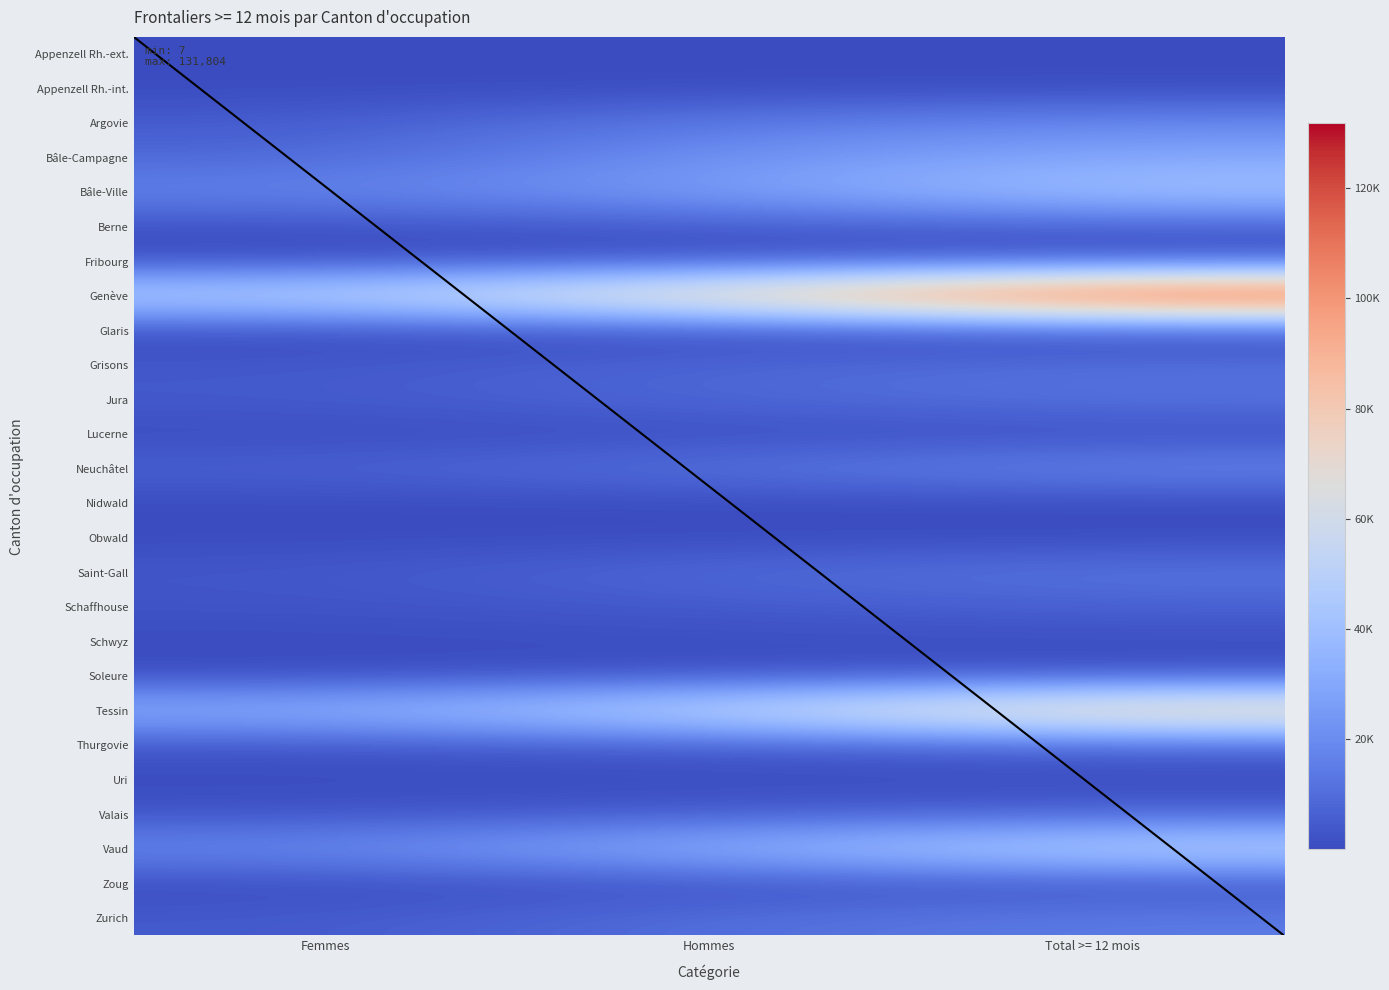

At which category is the sum across all series the highest?

Total >= 12 mois